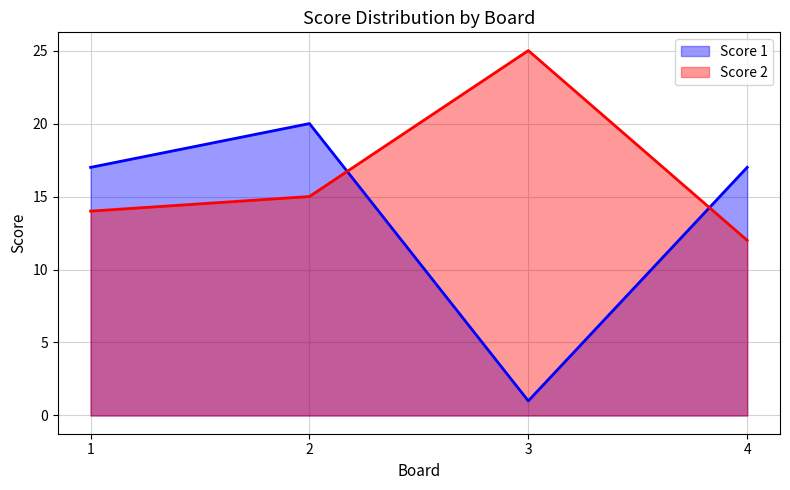

Reading left to right, list all the values displayed in this chart.

Score 1: 1=17	2=20	3=1	4=17
Score 2: 1=14	2=15	3=25	4=12